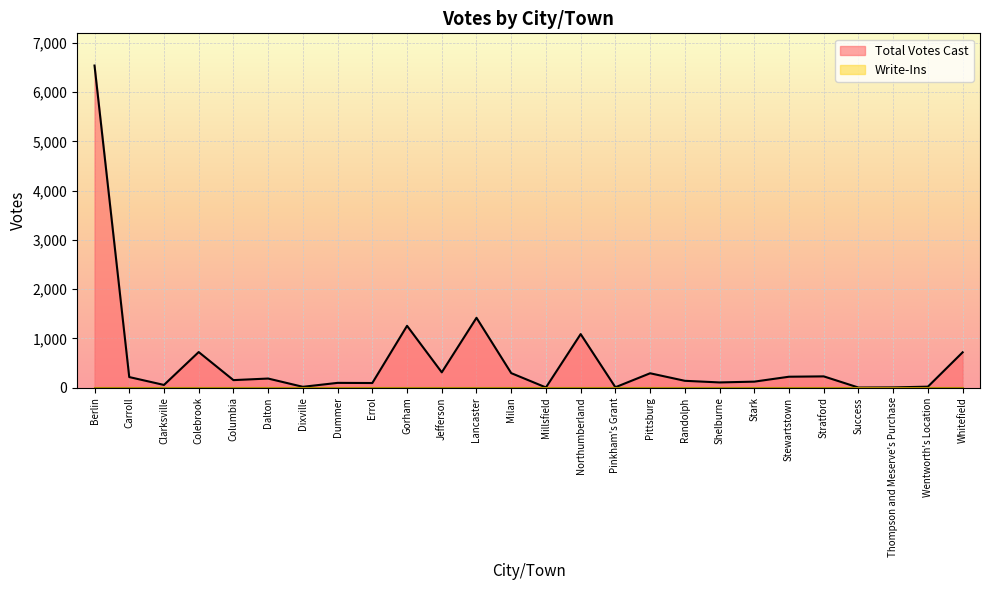

Between Dalton and Jefferson, which is larger?

Jefferson